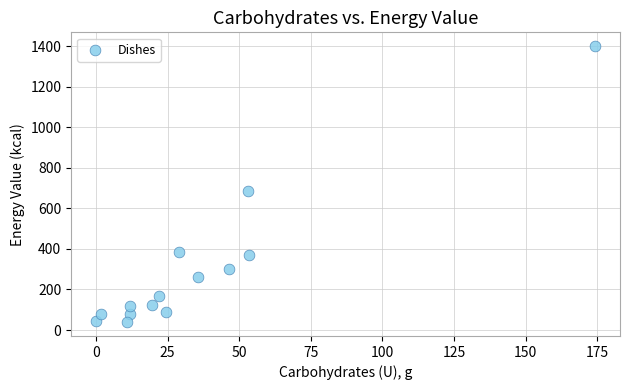

What Y value in the scatter plot is closest to 719?

684.8